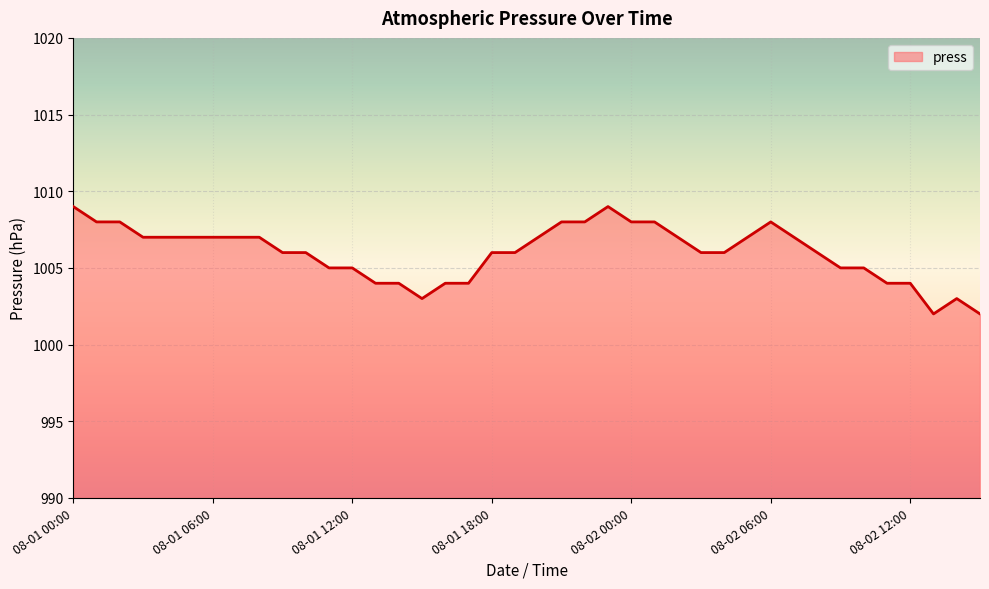

Reading right to left, list all the values displayed in this chart.

1002	1003	1002	1004	1004	1005	1005	1006	1007	1008	1007	1006	1006	1007	1008	1008	1009	1008	1008	1007	1006	1006	1004	1004	1003	1004	1004	1005	1005	1006	1006	1007	1007	1007	1007	1007	1007	1008	1008	1009